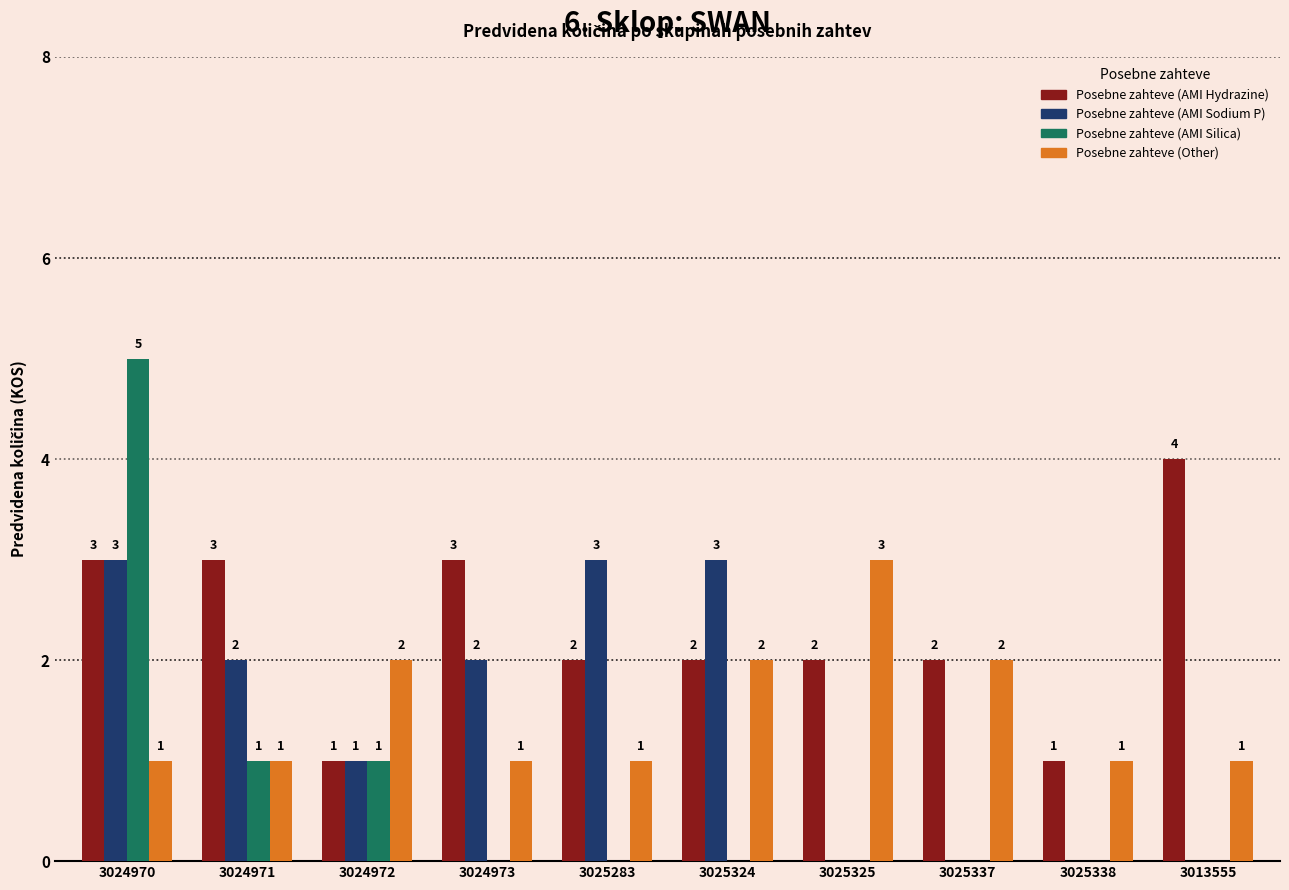

Which series has the widest spread of values?

Posebne zahteve (AMI Silica)